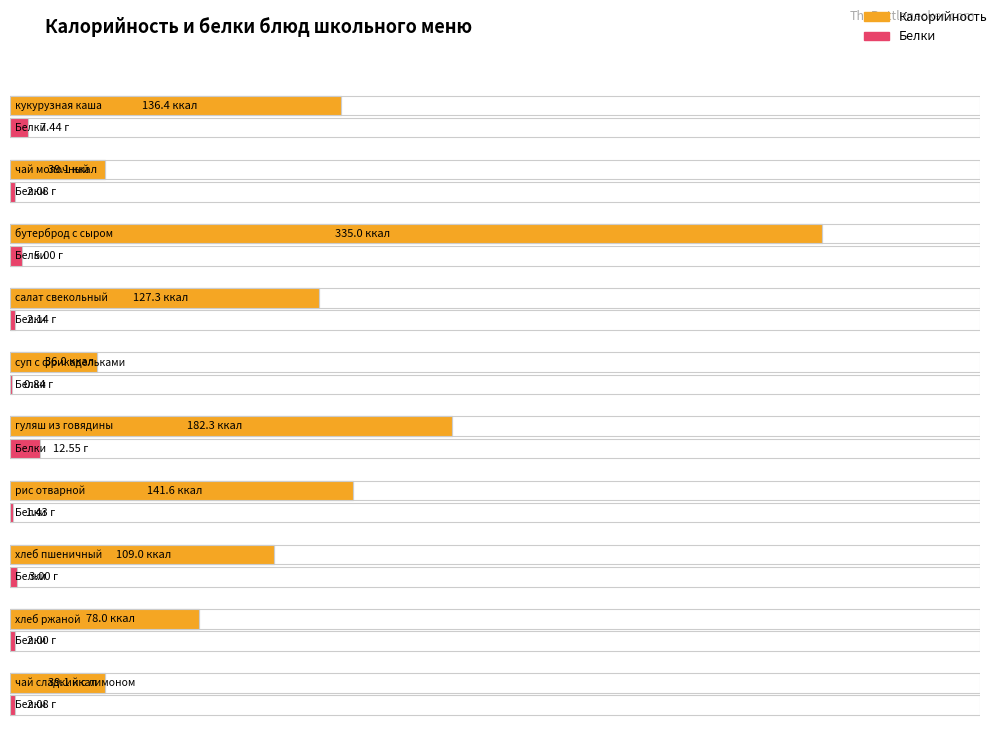

List the series in order of their overall mean, highest first.

Калорийность, Белки